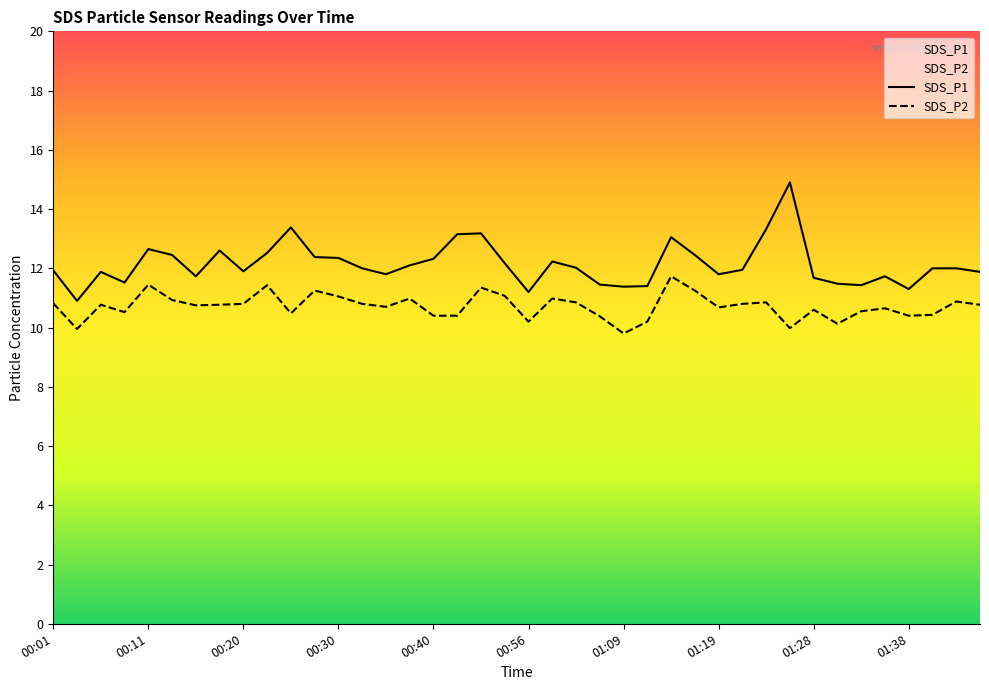

How many lines are shown in the chart?

2